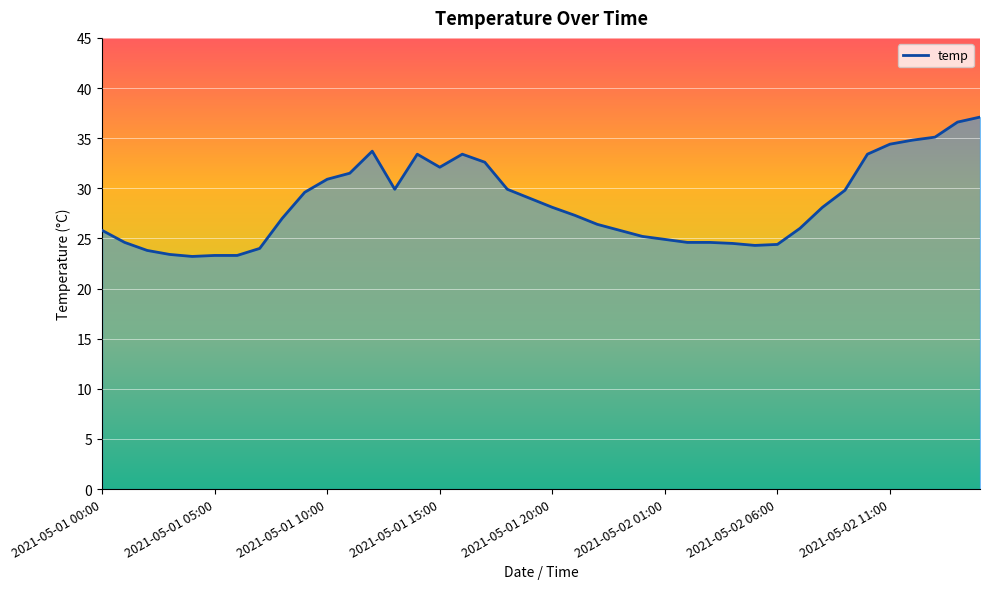

How many lines are shown in the chart?

1